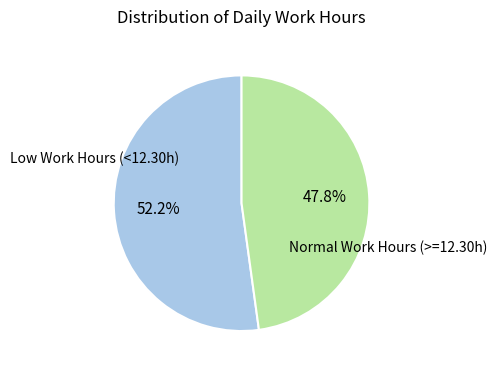

Is there a majority slice in this chart?

Yes